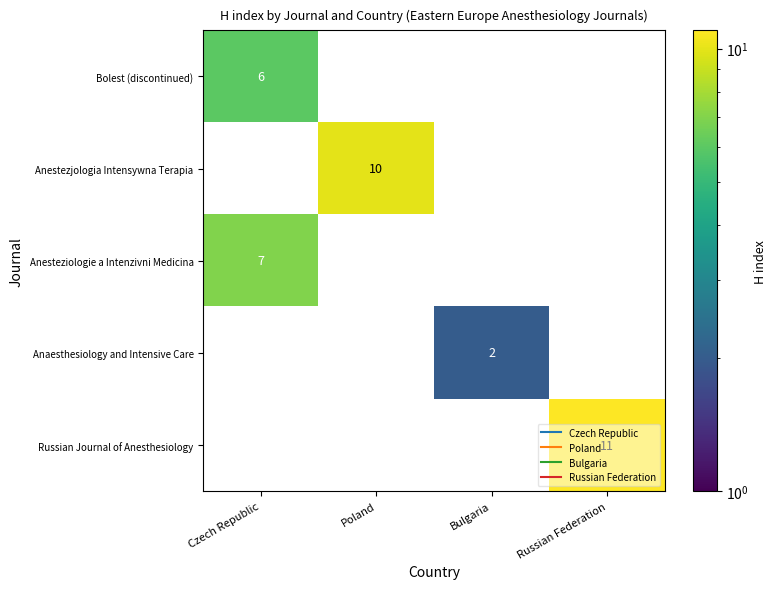

Which series has the largest total across all categories?

Russian Journal of Anesthesiology